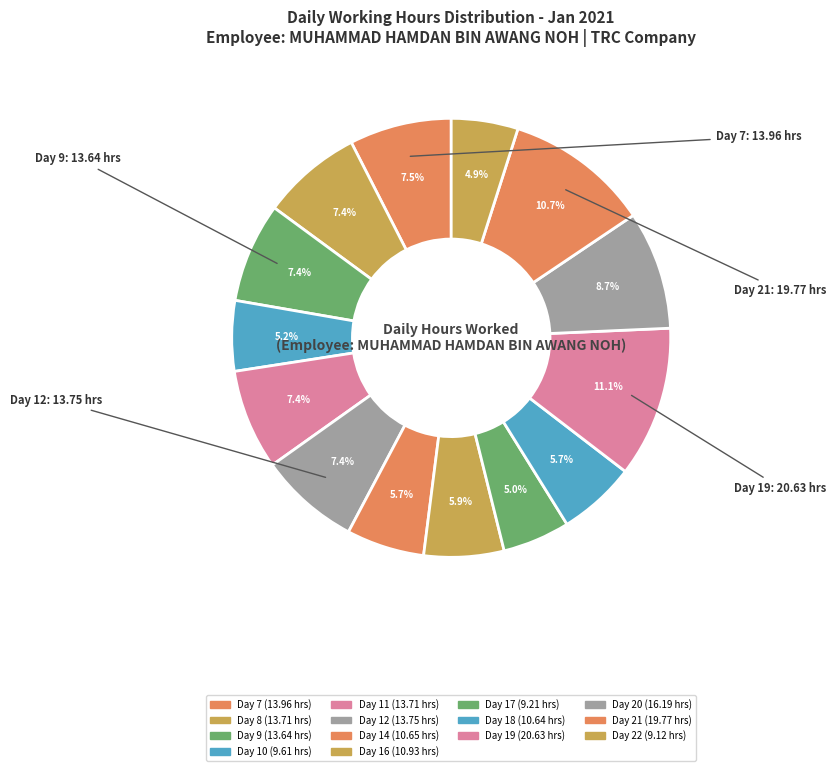

Count the number of slices in the pie.

14